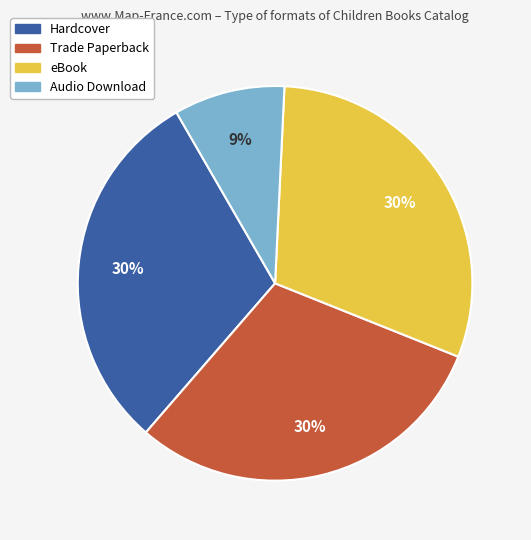

Combined, do Trade Paperback and Hardcover account for over 50%?

Yes